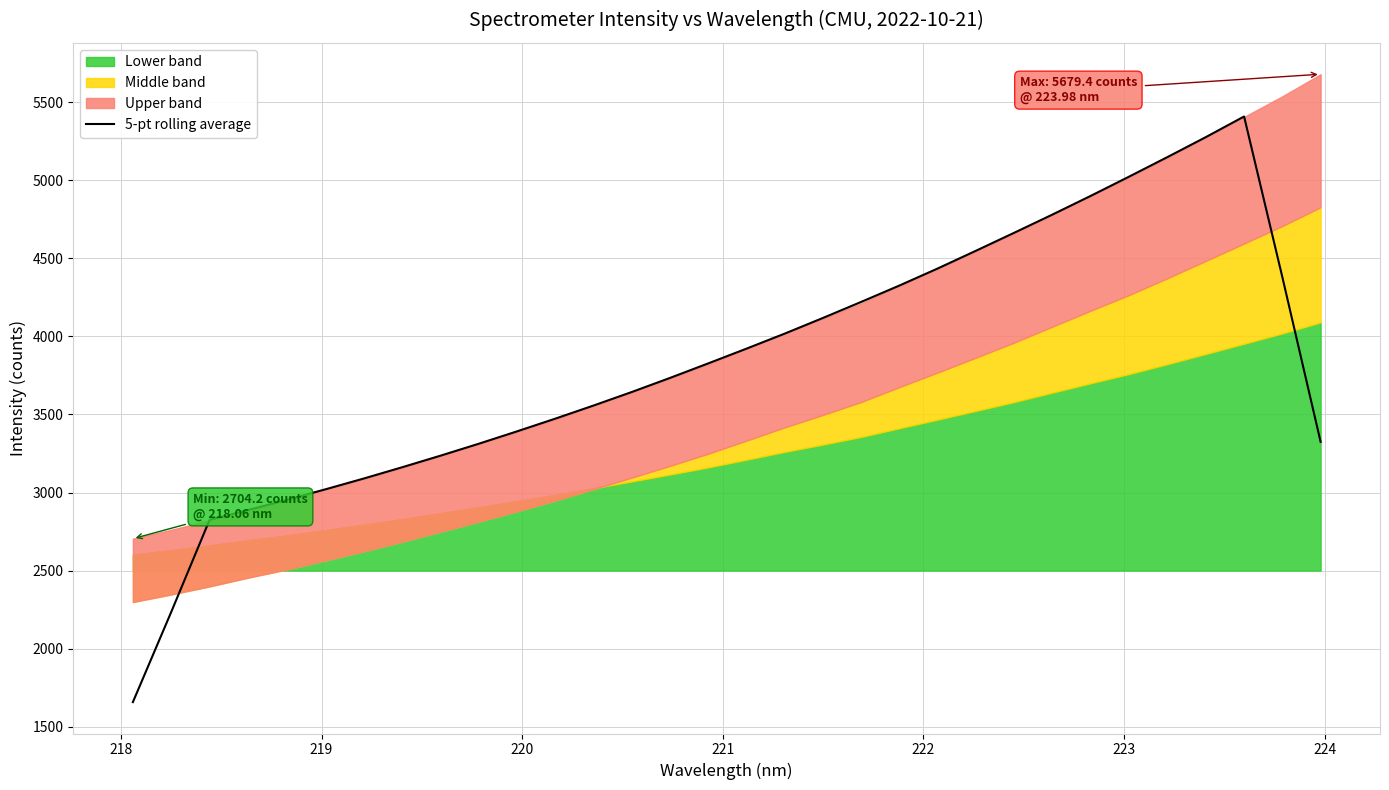

What is the highest value of the 5-pt rolling average series?

5408.6